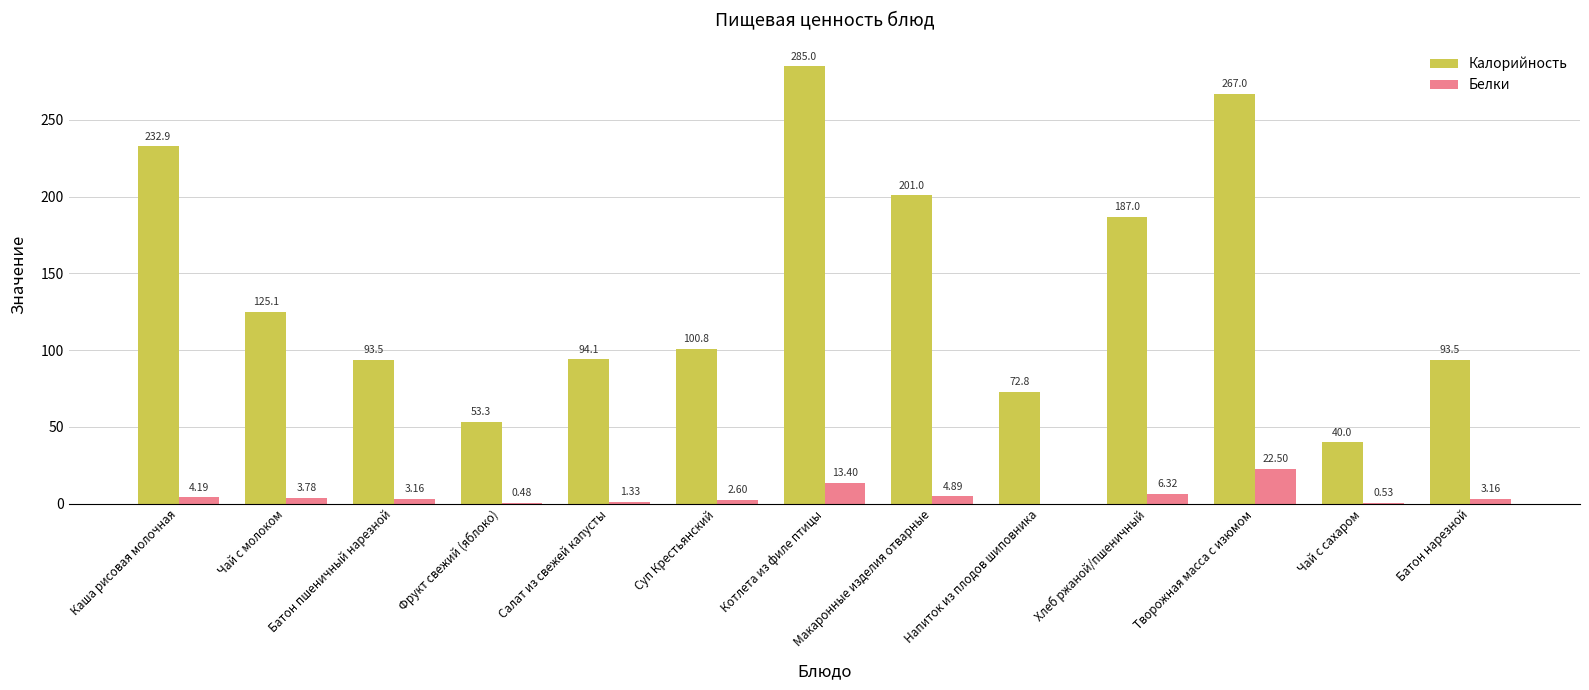

How many series are shown in this chart?

2